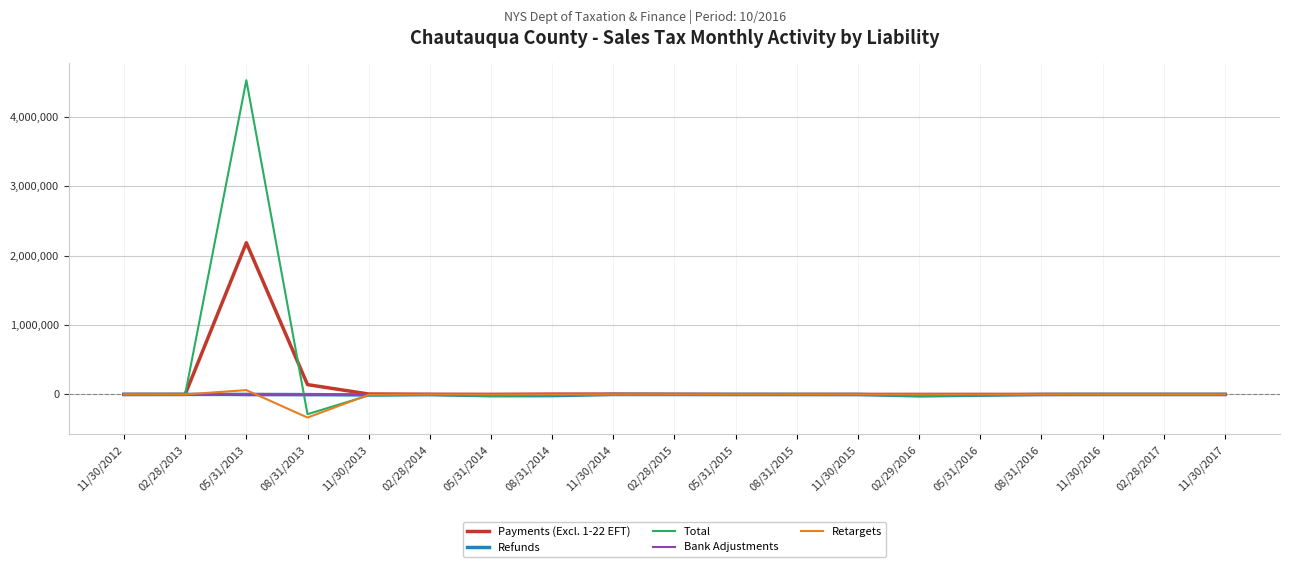

At which category is the sum across all series the highest?

05/31/2013